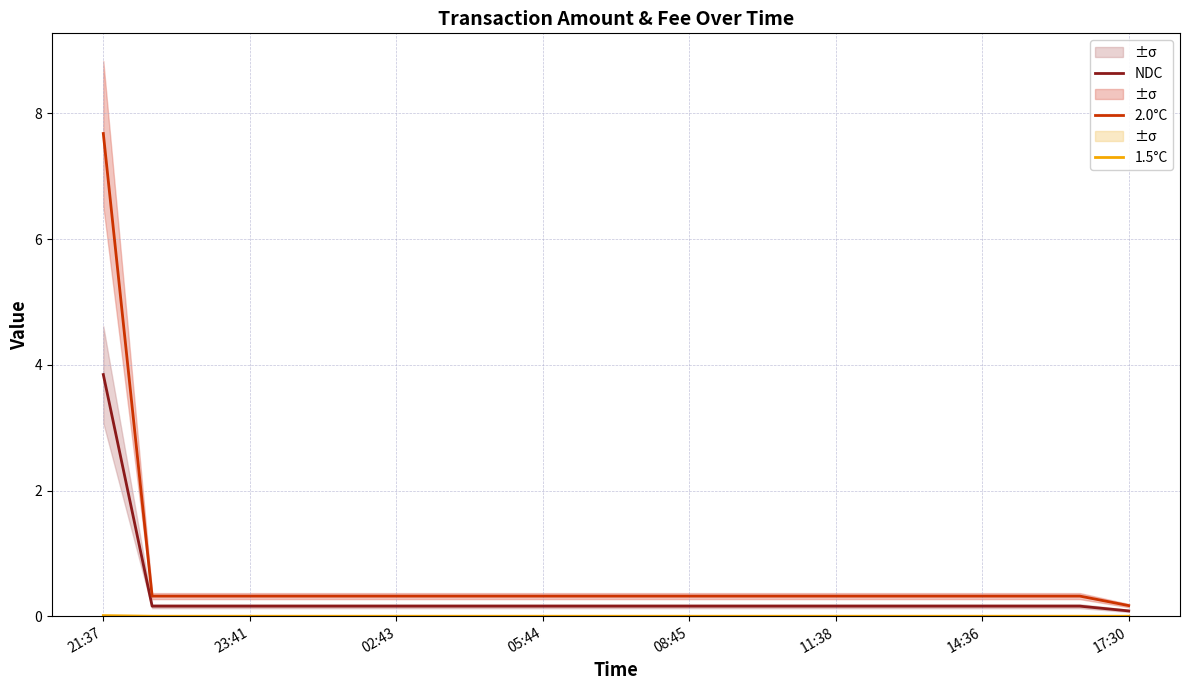

At which label does 1.5°C reach its peak?

21:37